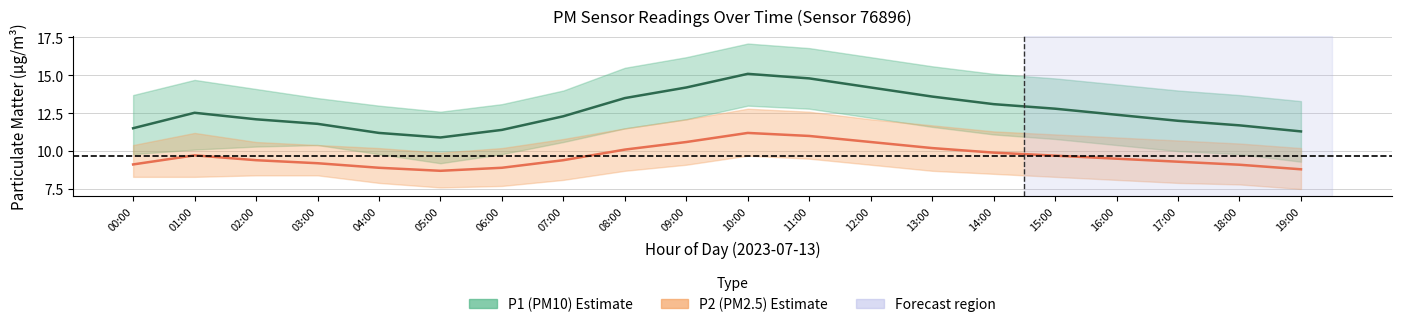

Count the number of categories in the chart.

20